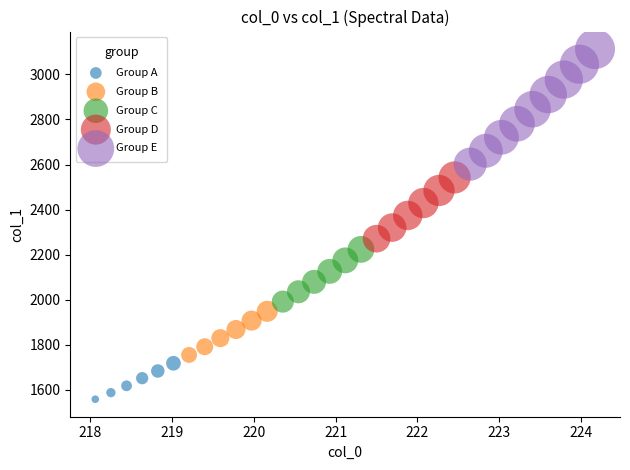

Which series contains the highest Y value?

Group E